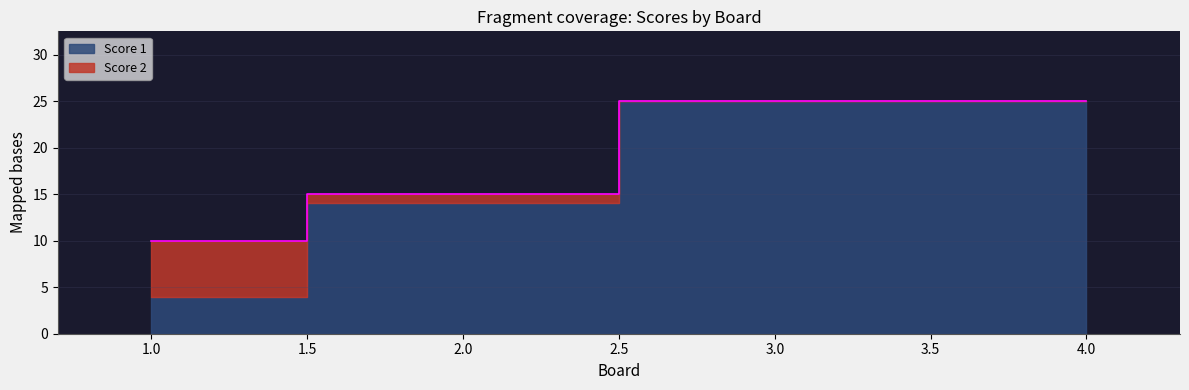

Reading right to left, extract all data points from this chart.

25	25	15	10